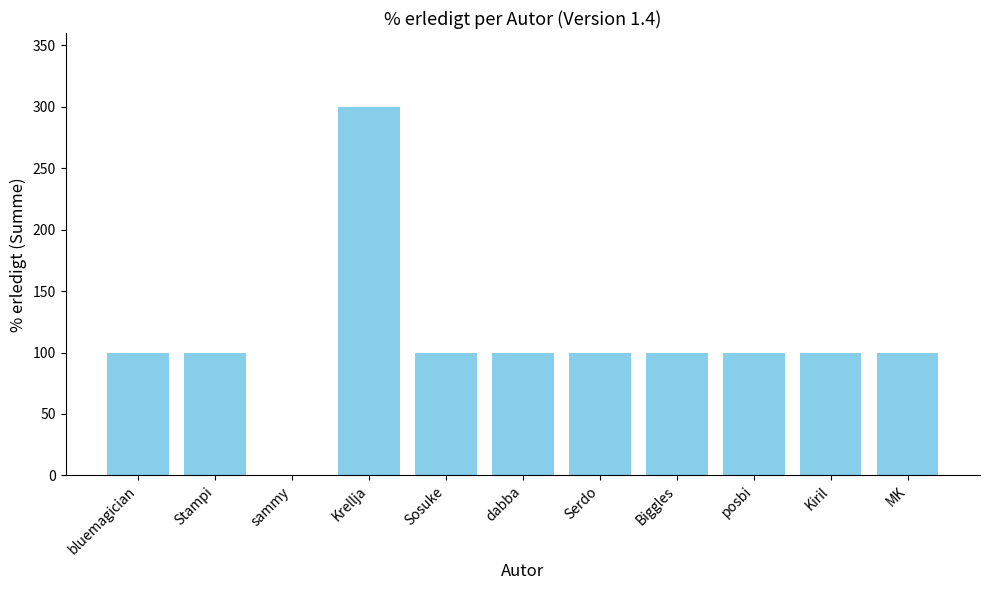

Reading left to right, what are all the values shown in this chart?

bluemagician=100	Stampi=100	sammy=0	Krellja=300	Sosuke=100	dabba=100	Serdo=100	Biggles=100	posbi=100	Kiril=100	MK=100